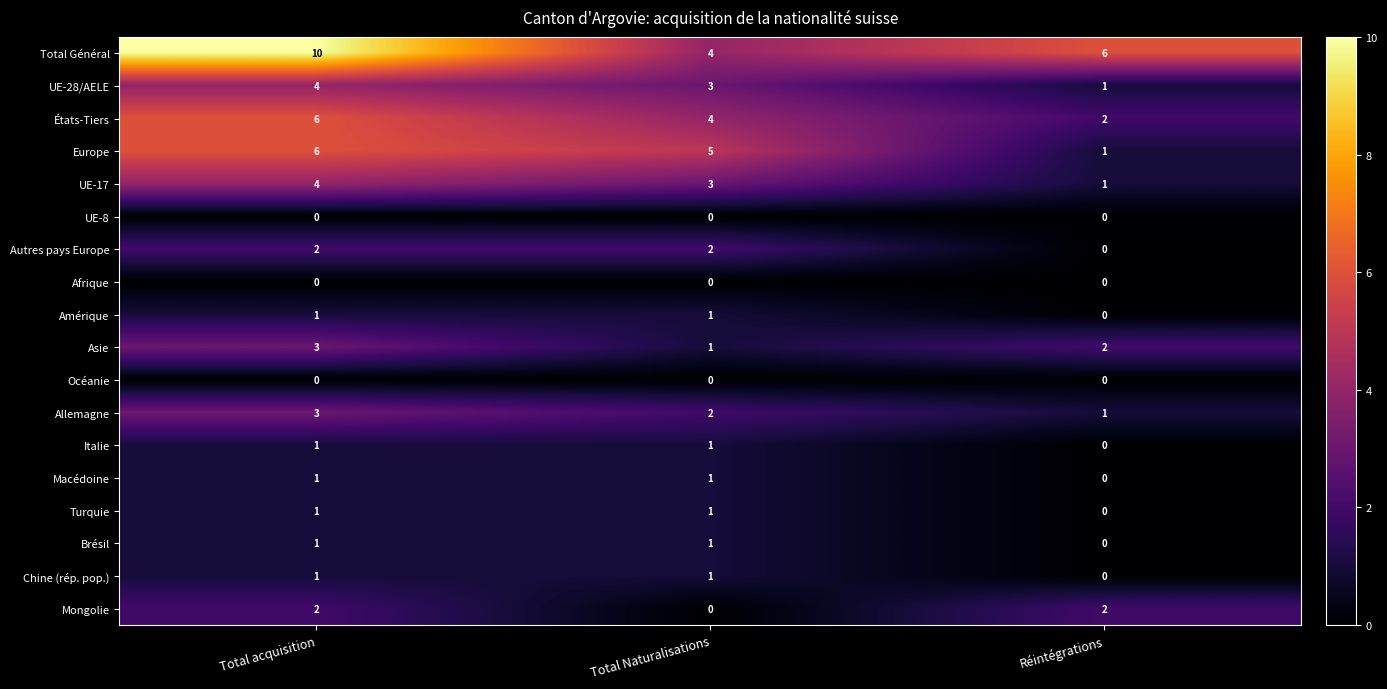

Is the value of États-Tiers at Total acquisition greater than the value of Turquie at Réintégrations?

Yes